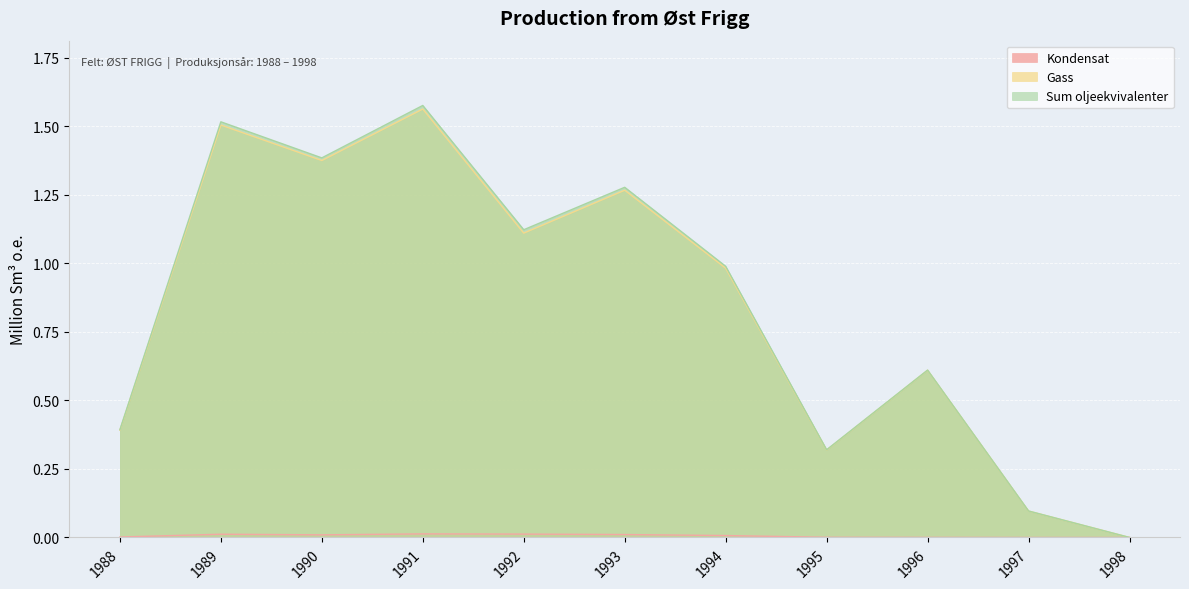

What is the value of the Sum oljeekvivalenter point at the 5th from the left?

1.1